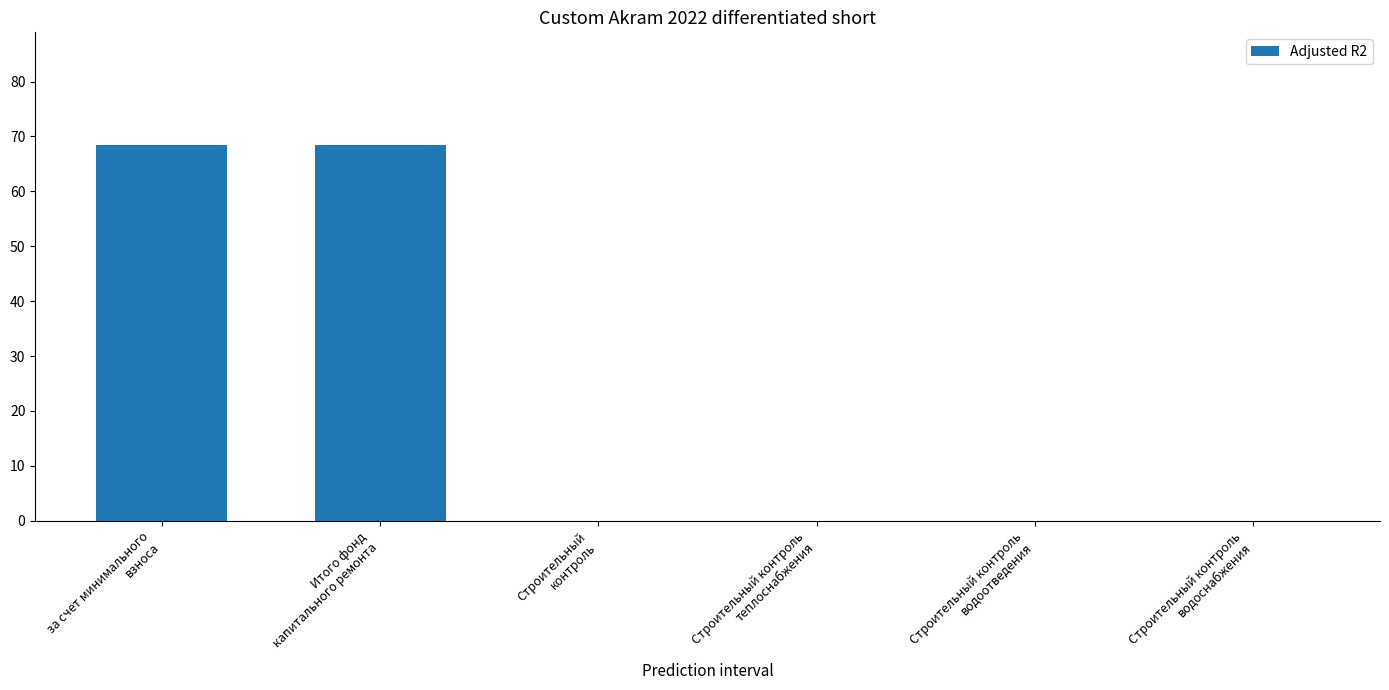

Between Строительный контроль
водоснабжения and Итого фонд
капитального ремонта, which is larger?

Итого фонд
капитального ремонта